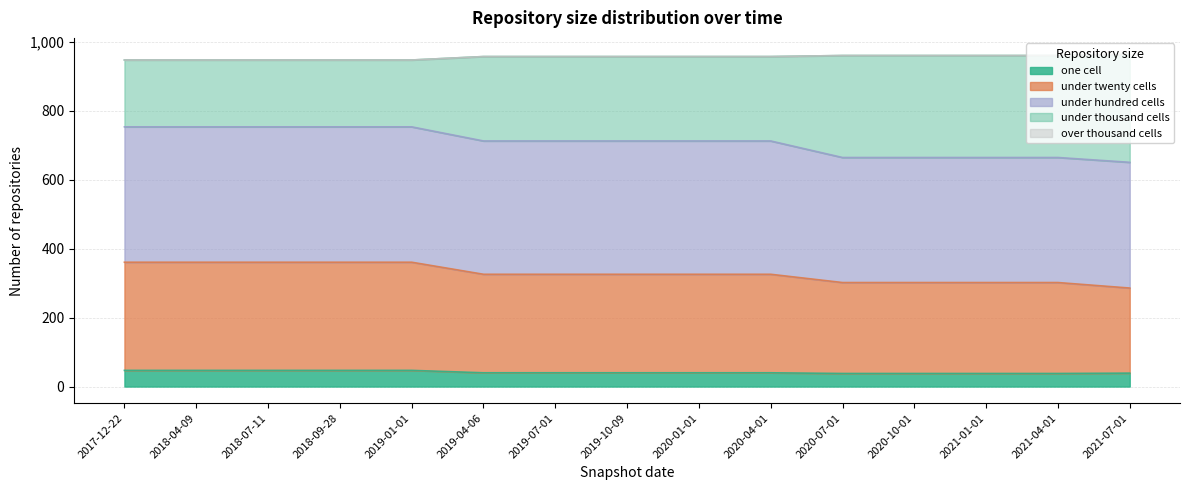

Between 2019-10-09 and 2018-04-09, which is larger?

2018-04-09